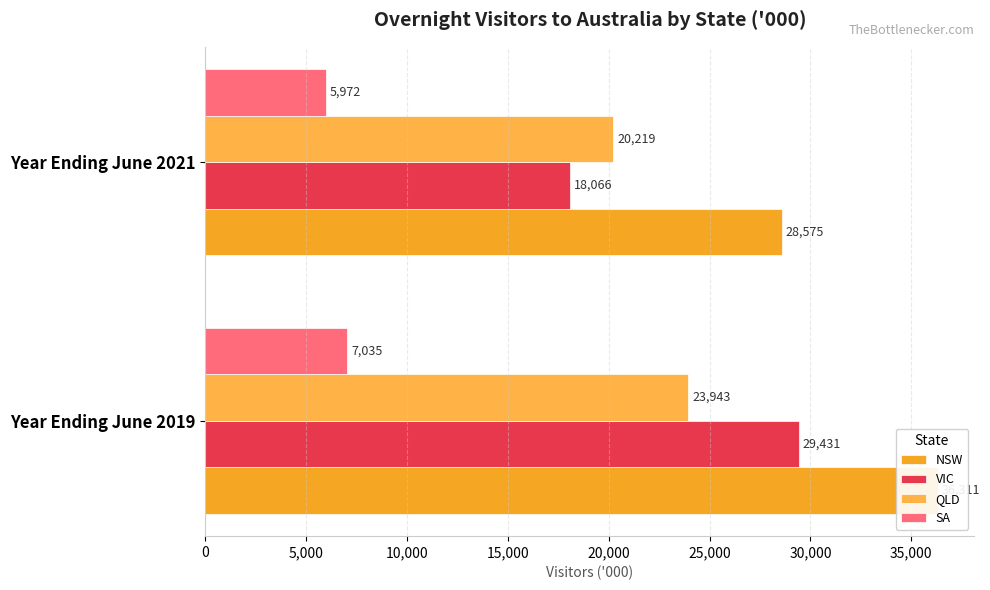

What is the average value of the VIC series?

23748.4